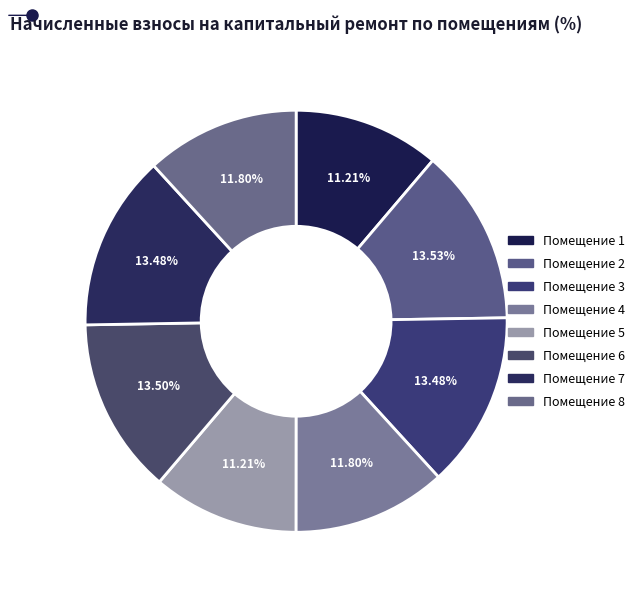

How many segments does this pie chart have?

8